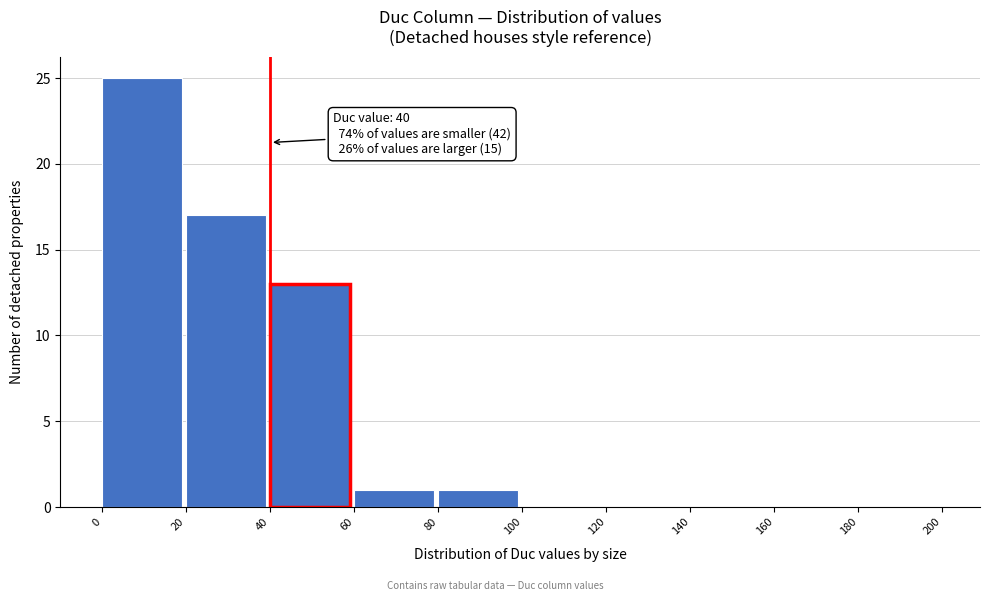

Over which range of the x-axis is the bar tallest?

0 to 20